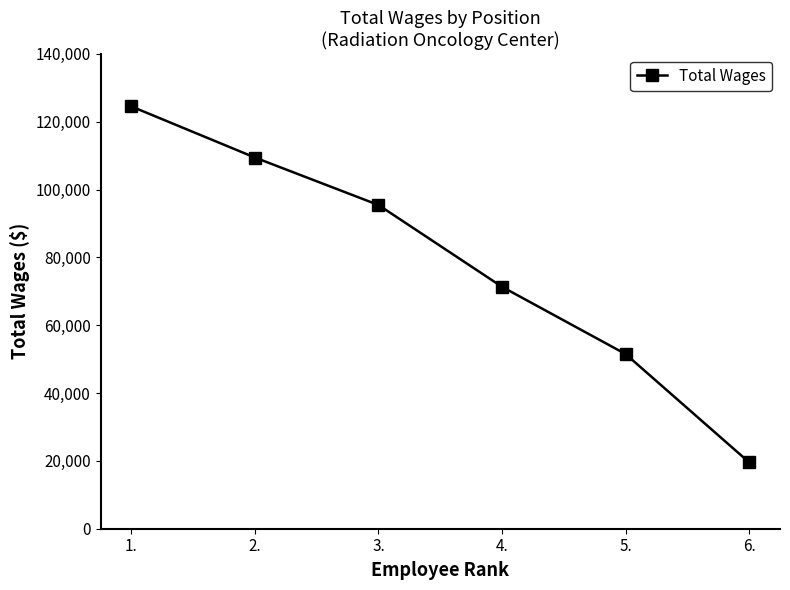

What is the difference between the maximum and minimum values?

104939